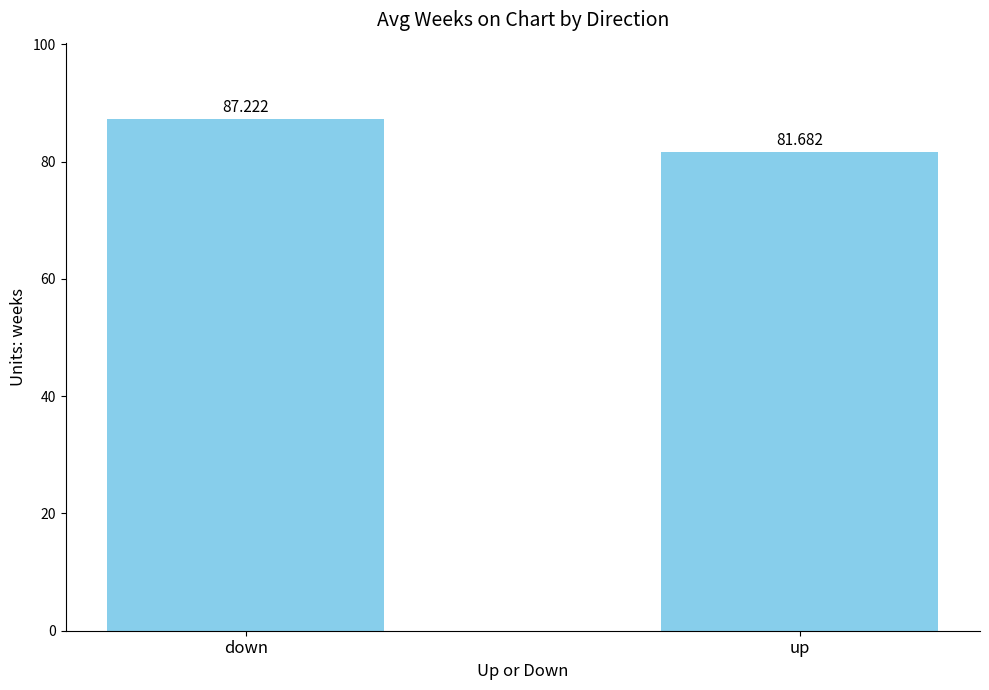

What is the approximate value at down?

87.2